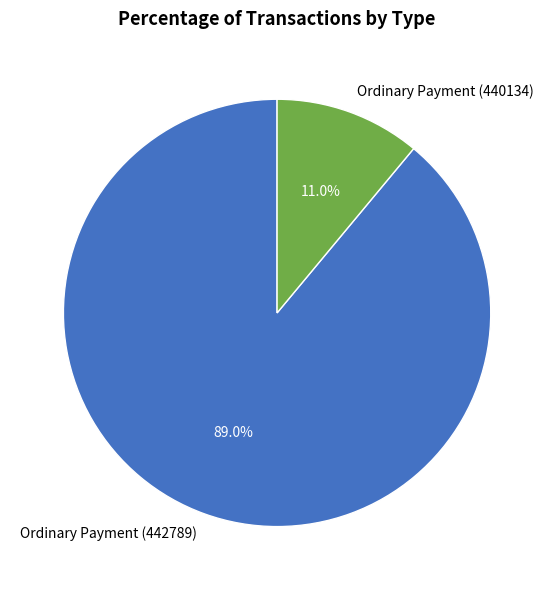

Between Ordinary Payment (440134) and Ordinary Payment (442789), which is larger?

Ordinary Payment (442789)